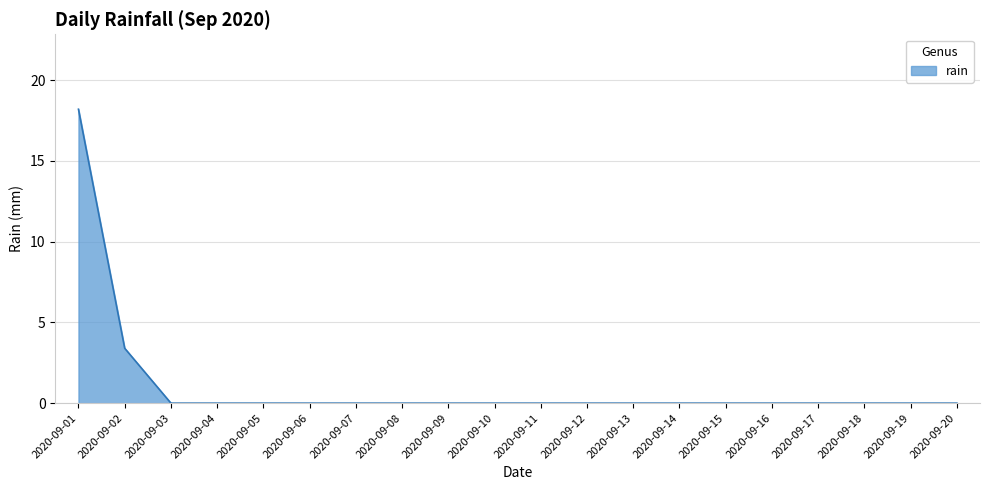

Which label corresponds to the largest value in the chart?

2020-09-01